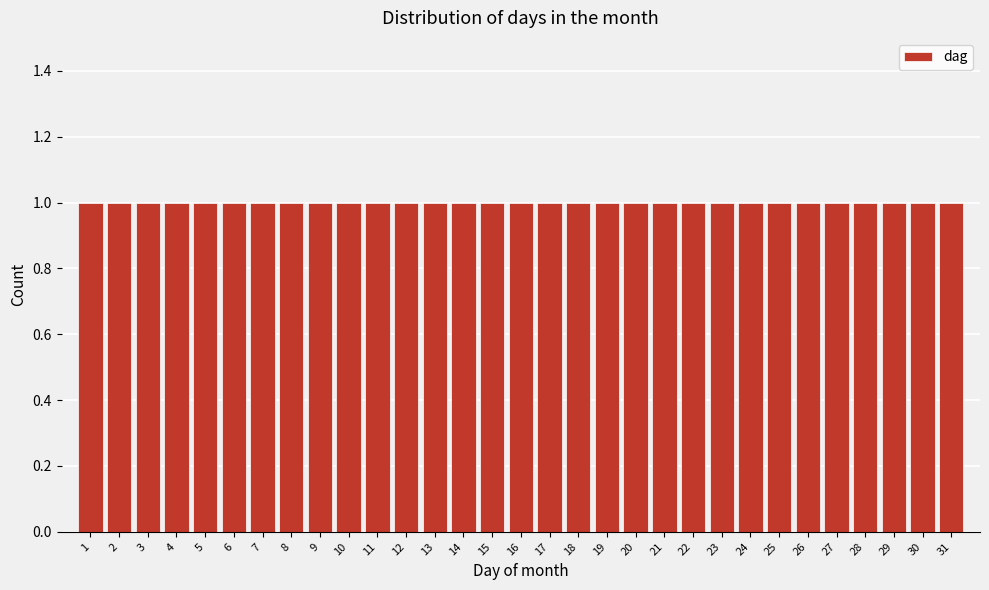

Reading left to right, transcribe this chart: for each bar, give the range it covers on the x-axis and its height. The values are not printed on the chart, so give them approximately, as read against the axis.

0.5 to 1.5: 1
1.5 to 2.5: 1
2.5 to 3.5: 1
3.5 to 4.5: 1
4.5 to 5.5: 1
5.5 to 6.5: 1
6.5 to 7.5: 1
7.5 to 8.5: 1
8.5 to 9.5: 1
9.5 to 10.5: 1
10.5 to 11.5: 1
11.5 to 12.5: 1
12.5 to 13.5: 1
13.5 to 14.5: 1
14.5 to 15.5: 1
15.5 to 16.5: 1
16.5 to 17.5: 1
17.5 to 18.5: 1
18.5 to 19.5: 1
19.5 to 20.5: 1
20.5 to 21.5: 1
21.5 to 22.5: 1
22.5 to 23.5: 1
23.5 to 24.5: 1
24.5 to 25.5: 1
25.5 to 26.5: 1
26.5 to 27.5: 1
27.5 to 28.5: 1
28.5 to 29.5: 1
29.5 to 30.5: 1
30.5 to 31.5: 1